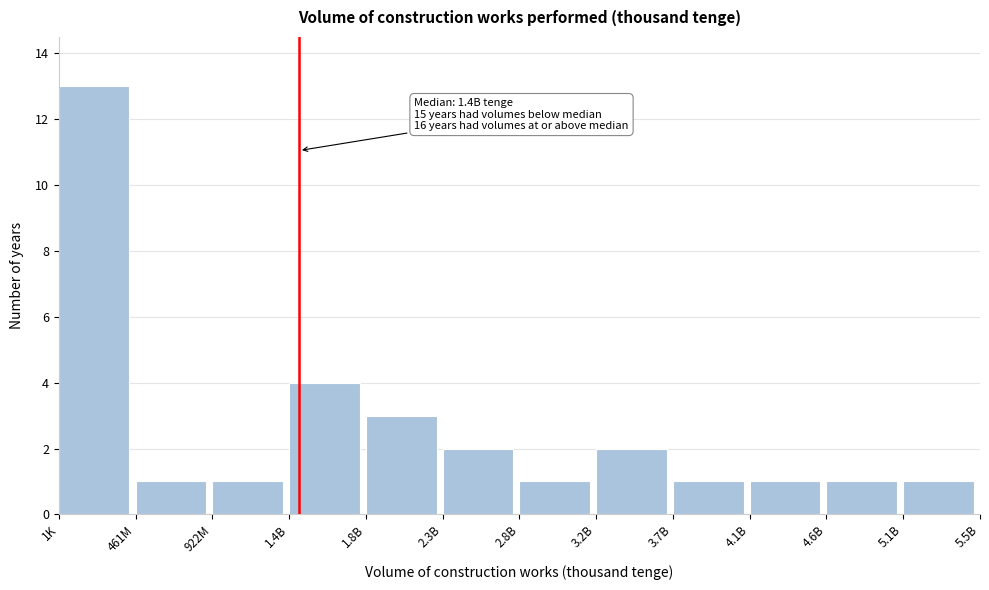

Reading left to right, list all the values displayed in this chart.

13	1	1	4	3	2	1	2	1	1	1	1